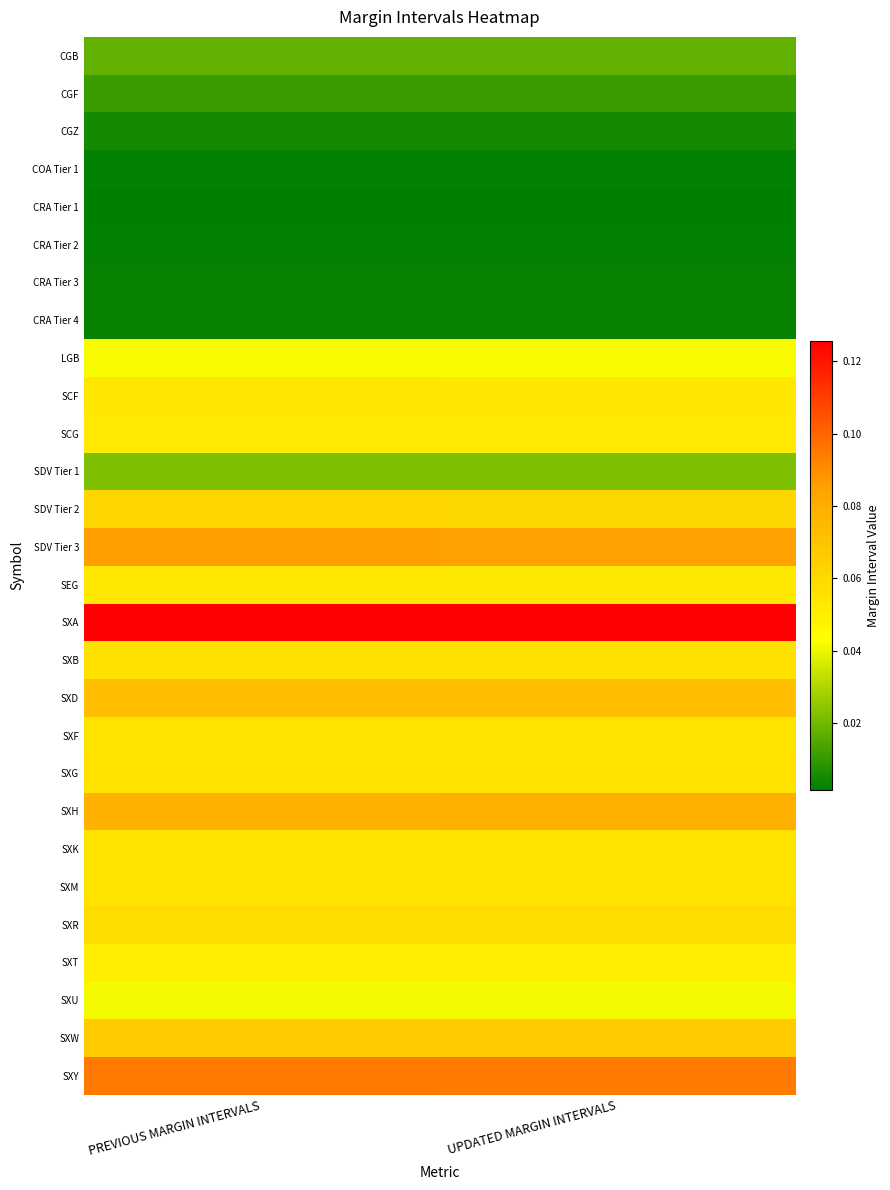

Which has a higher value, PREVIOUS MARGIN INTERVALS or UPDATED MARGIN INTERVALS?

PREVIOUS MARGIN INTERVALS